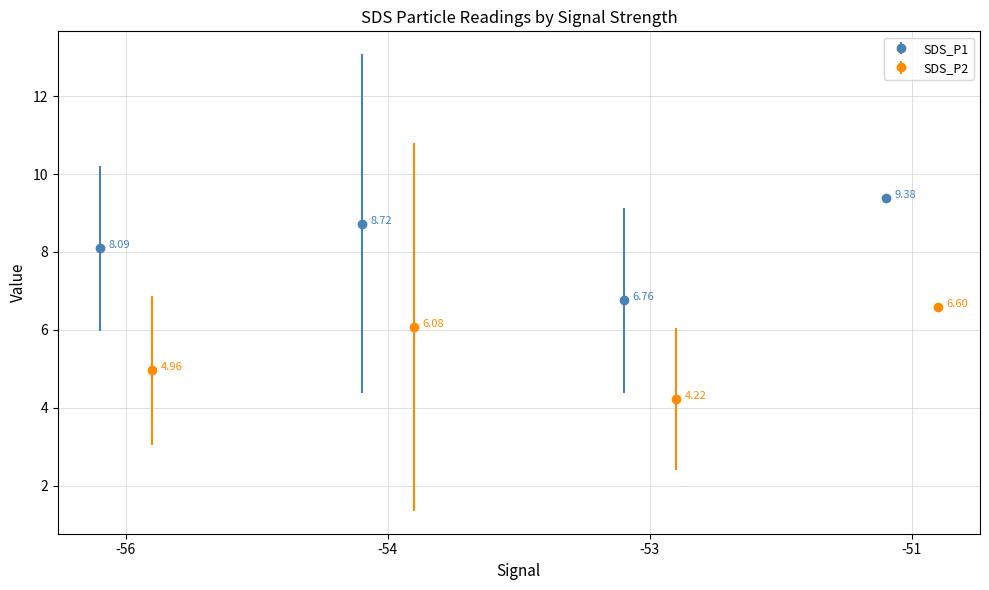

Count the number of data series in this chart.

2